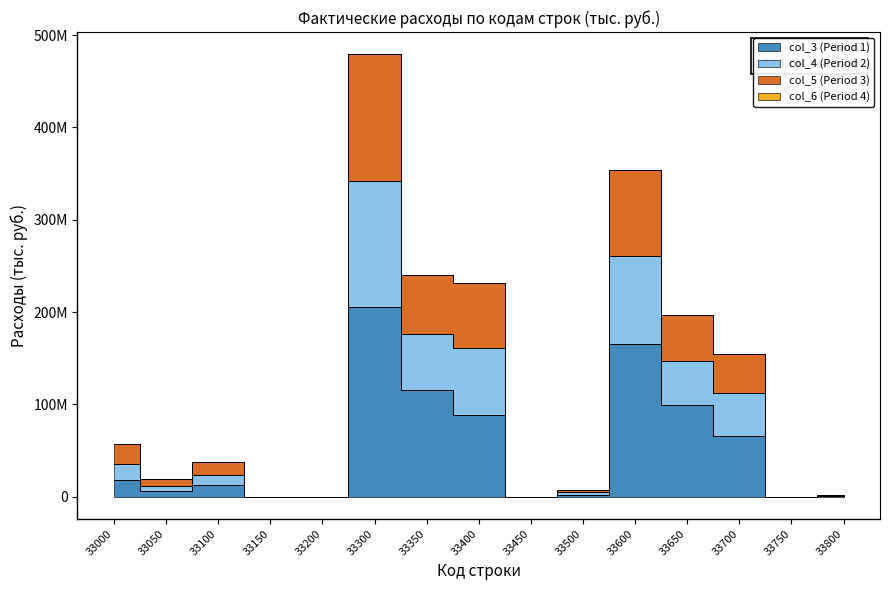

Does the chart have visible grid lines?

No